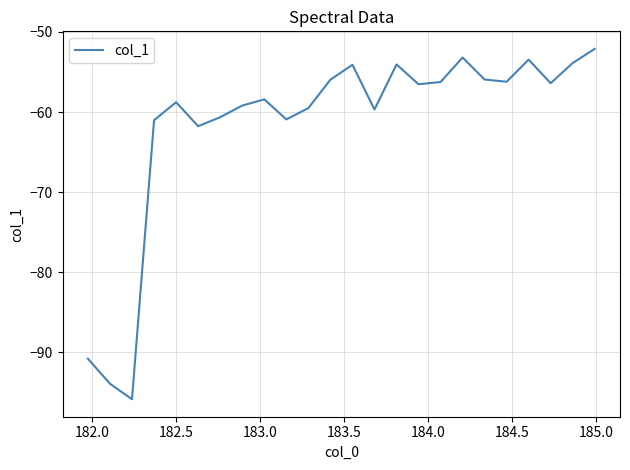

What is the minimum value shown in the chart?

-95.8